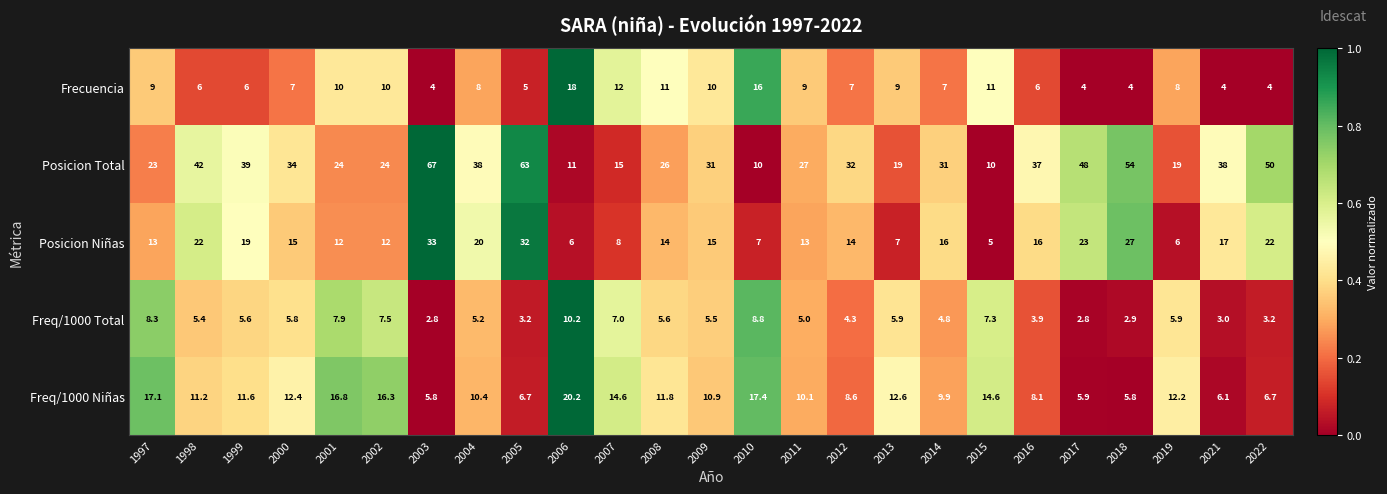

The Posicion Niñas series shows 32.0 at 2005. True or false?

True